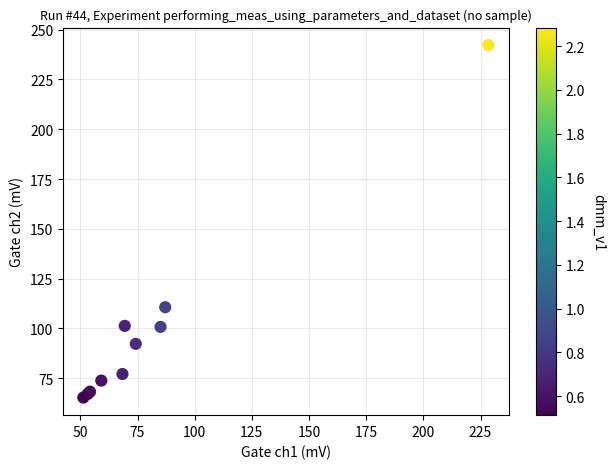

What Y value in the scatter plot is closest to 153?

110.7